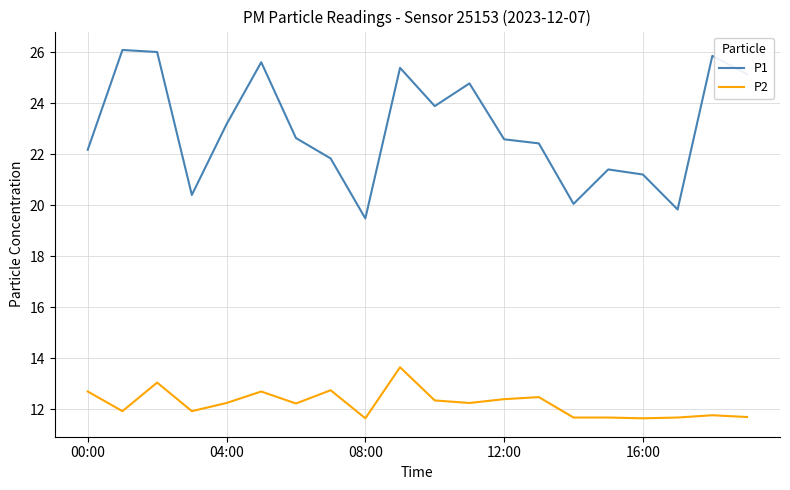

True or false: P2 and P1 intersect in this chart.

False